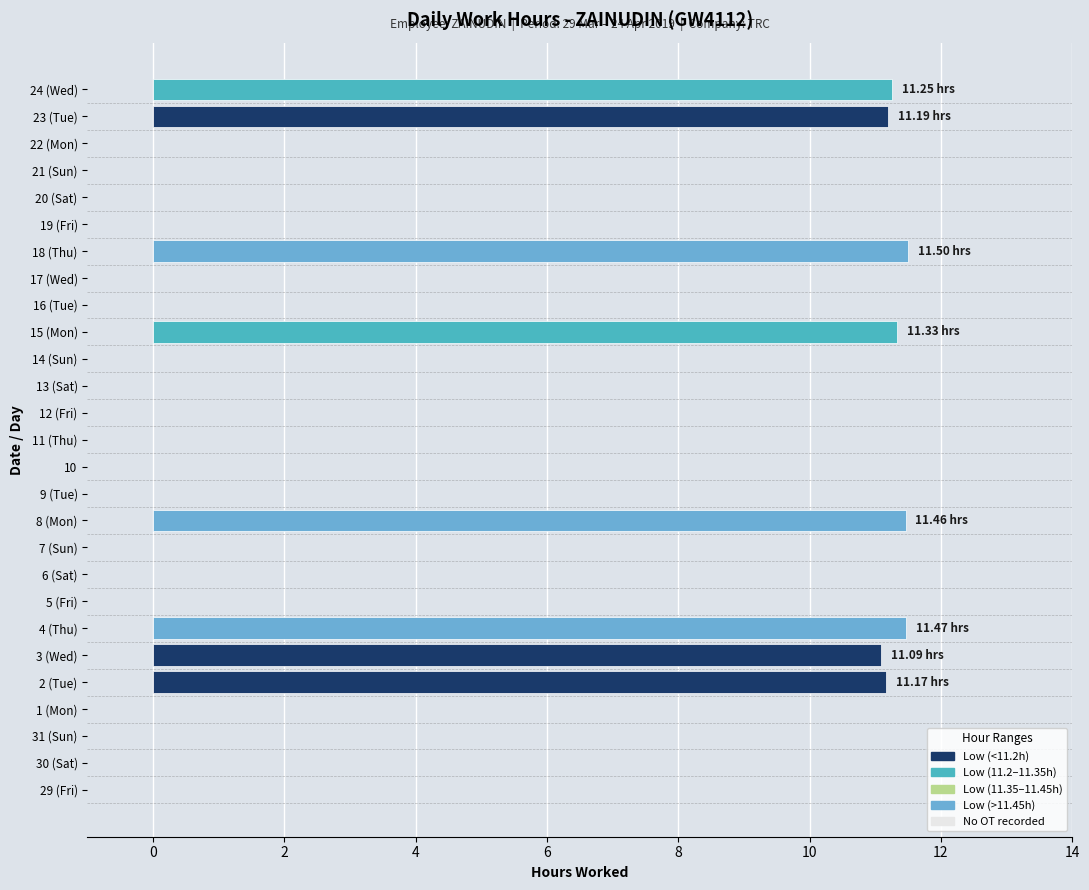

What is the sum of all values?

90.5